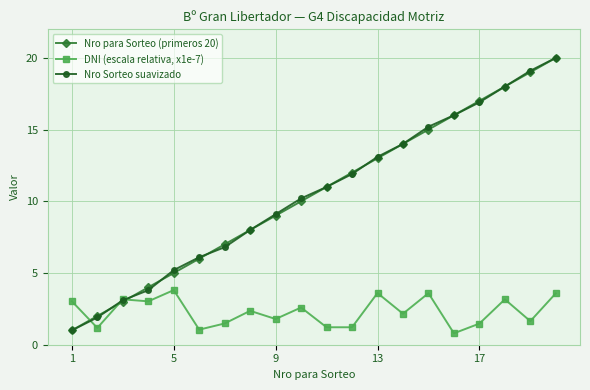

True or false: DNI (escala relativa, x1e-7) has more than 0 interior local peaks.

True